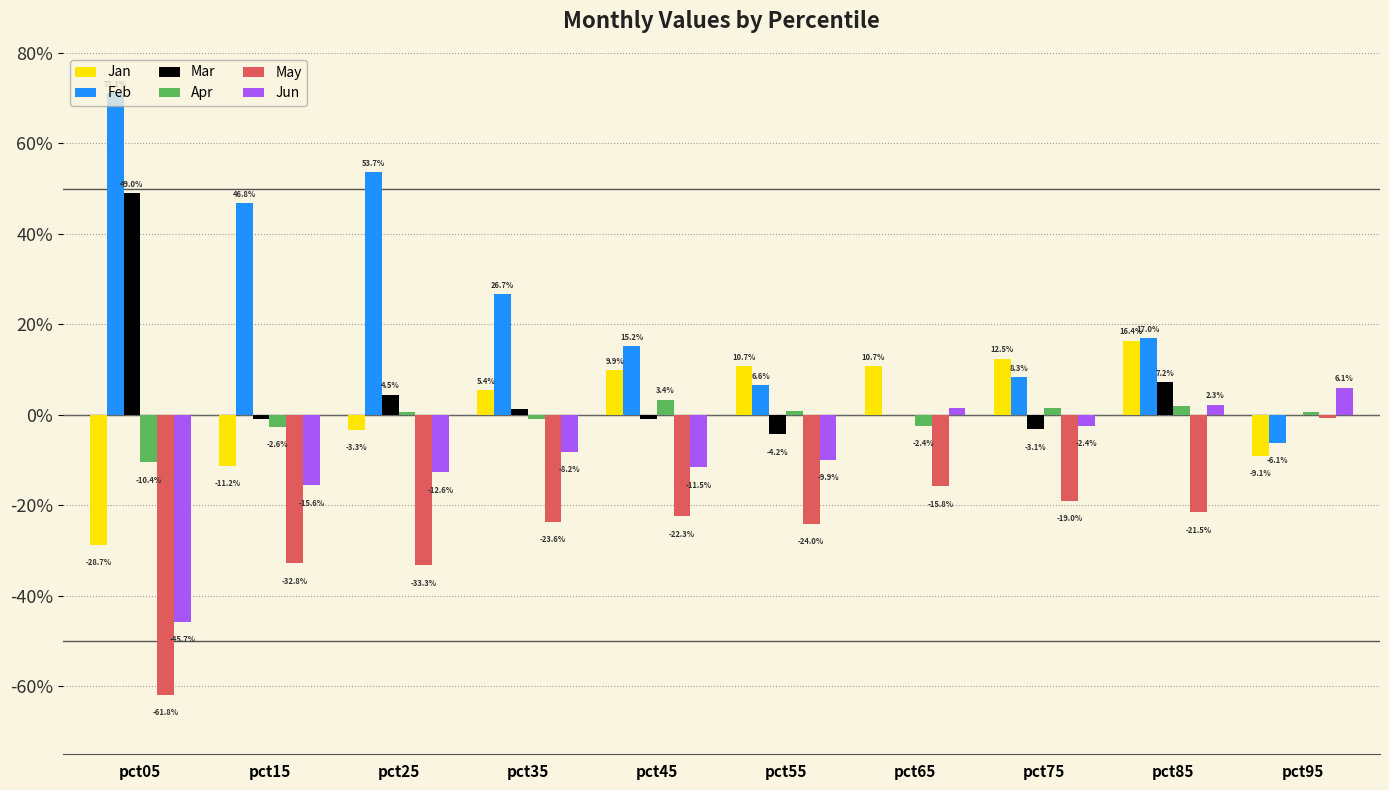

What are all the series names shown in the legend?

Jan, Feb, Mar, Apr, May, Jun